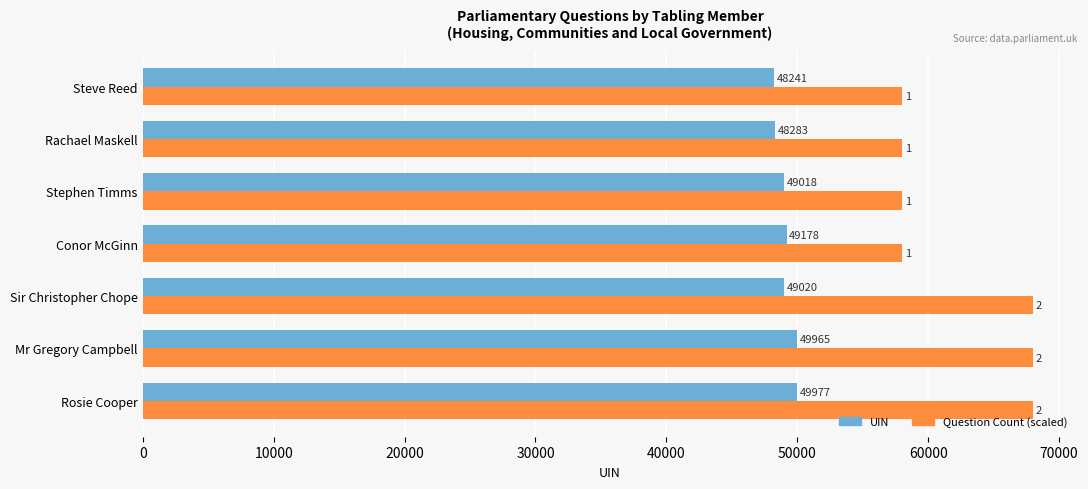

How many series are shown in this chart?

2